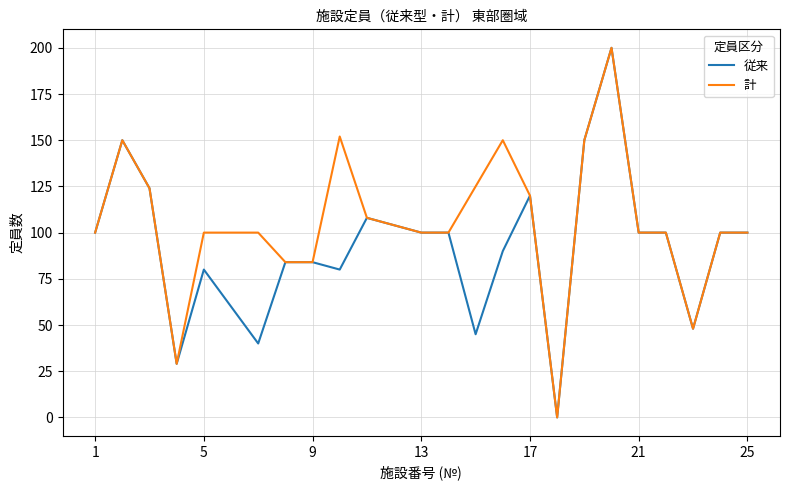

Reading left to right, extract all data points from this chart.

従来: 100	150	124	29	80	60	40	84	84	80	108	104	100	100	45	90	120	0	150	200	100	100	48	100	100
計: 100	150	124	29	100	100	100	84	84	152	108	104	100	100	125	150	120	0	150	200	100	100	48	100	100